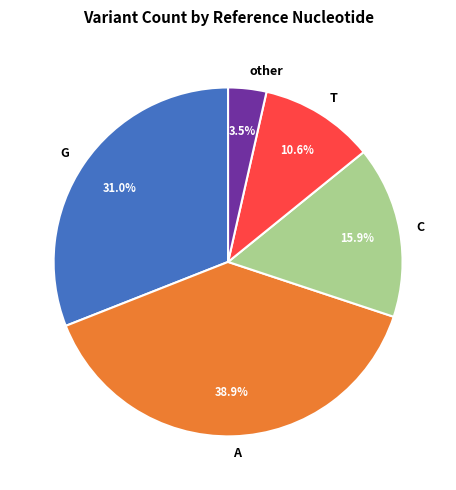

Which slice is the largest?

A